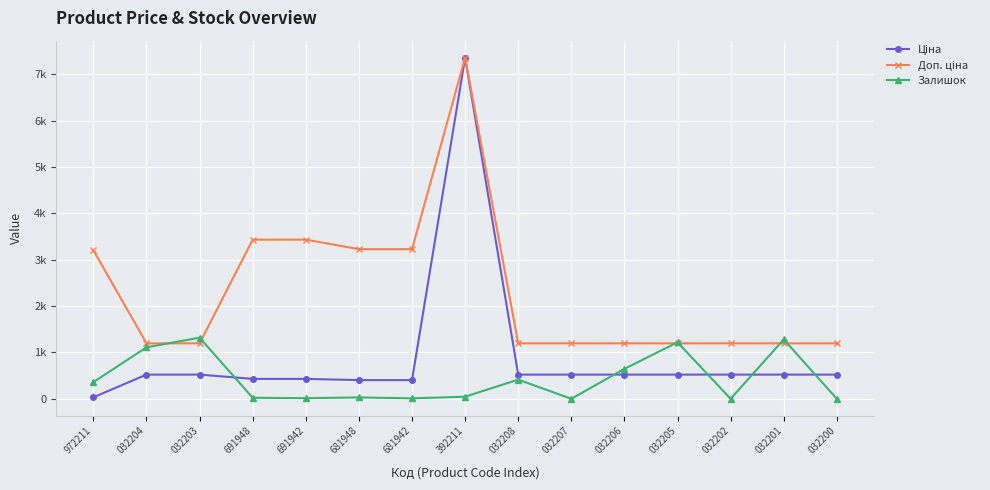

Is this an area chart (filled region under the line)?

No